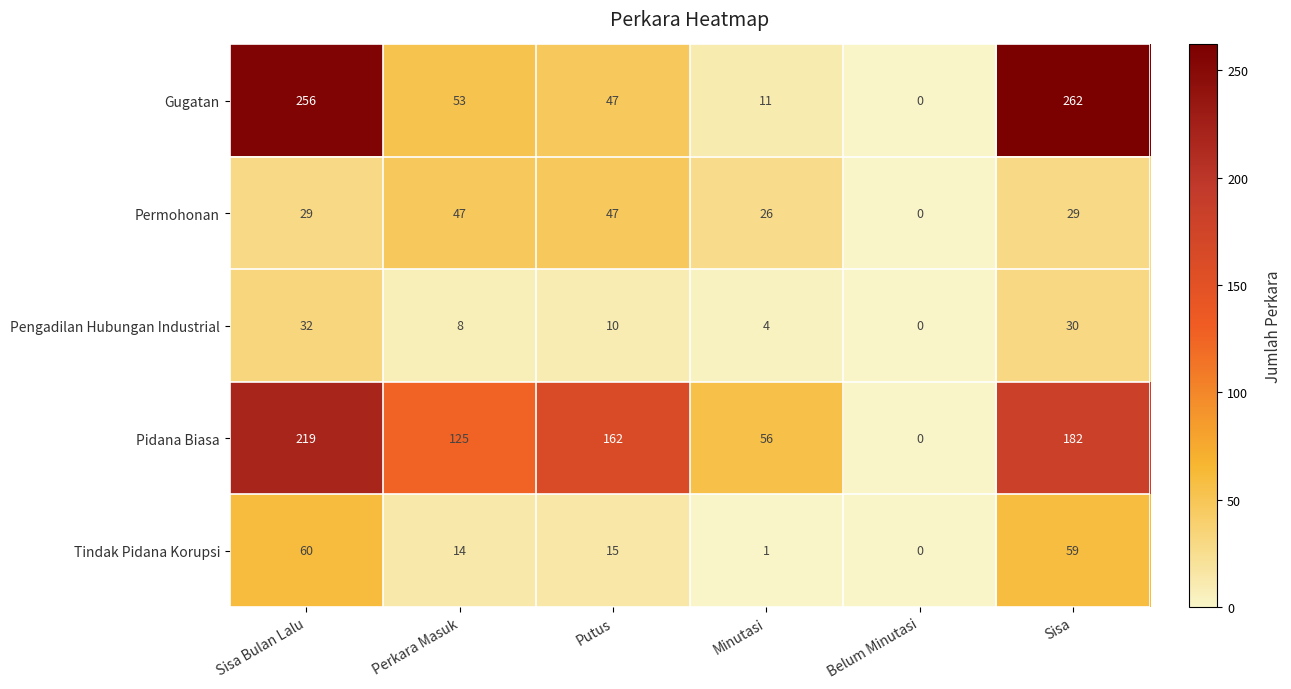

Reading left to right, what are all the values shown in this chart?

Gugatan: Sisa Bulan Lalu=256	Perkara Masuk=53	Putus=47	Minutasi=11	Belum Minutasi=0	Sisa=262
Permohonan: Sisa Bulan Lalu=29	Perkara Masuk=47	Putus=47	Minutasi=26	Belum Minutasi=0	Sisa=29
Pengadilan Hubungan Industrial: Sisa Bulan Lalu=32	Perkara Masuk=8	Putus=10	Minutasi=4	Belum Minutasi=0	Sisa=30
Pidana Biasa: Sisa Bulan Lalu=219	Perkara Masuk=125	Putus=162	Minutasi=56	Belum Minutasi=0	Sisa=182
Tindak Pidana Korupsi: Sisa Bulan Lalu=60	Perkara Masuk=14	Putus=15	Minutasi=1	Belum Minutasi=0	Sisa=59